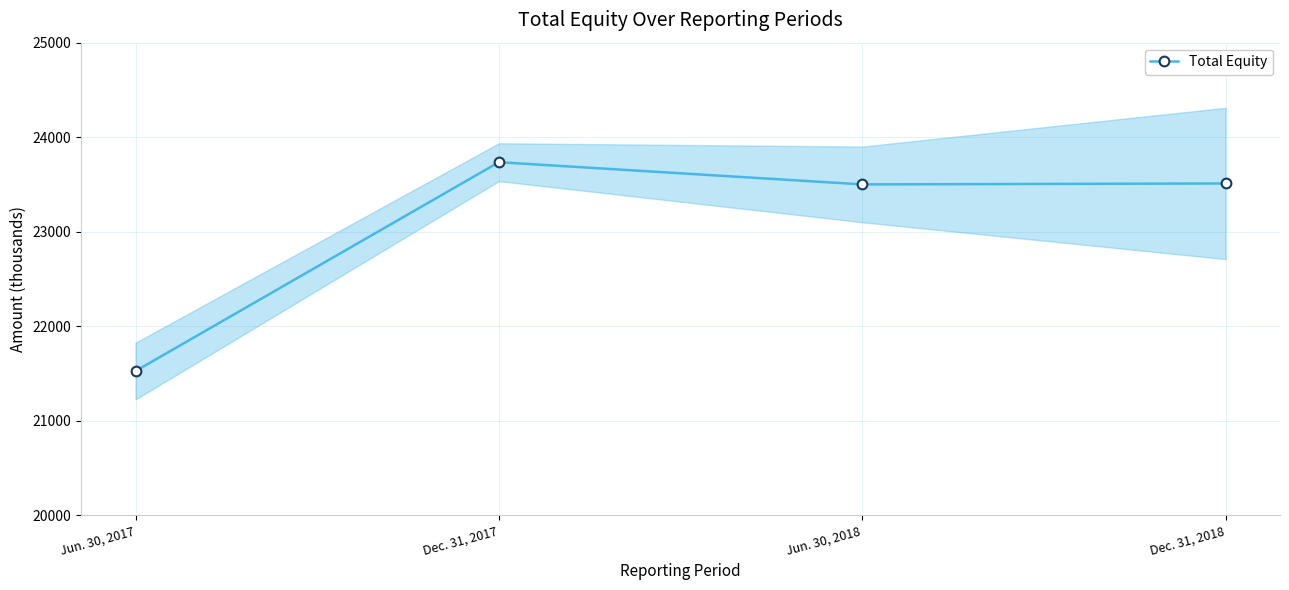

At which category does the data reach its first local valley?

Jun. 30, 2018